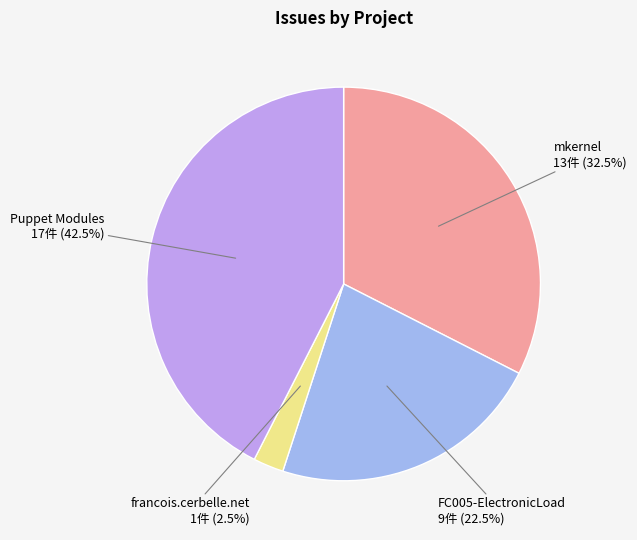

Is there any slice that represents more than half of the pie?

No